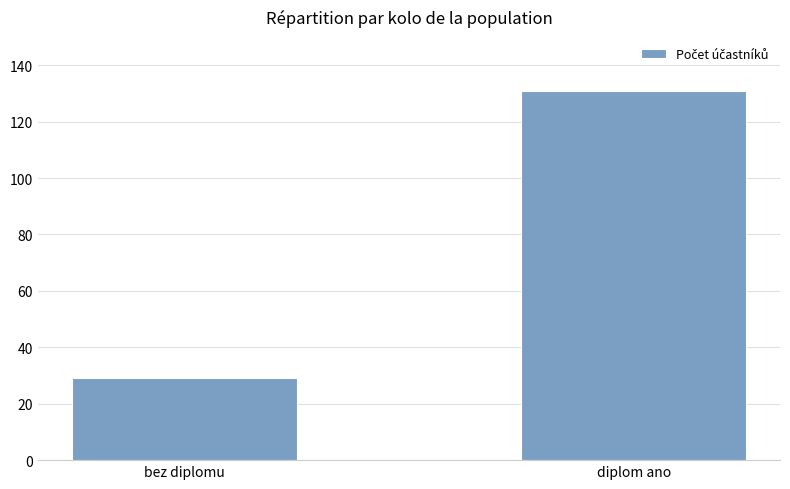

Rank the categories by value from highest to lowest.

diplom ano, bez diplomu